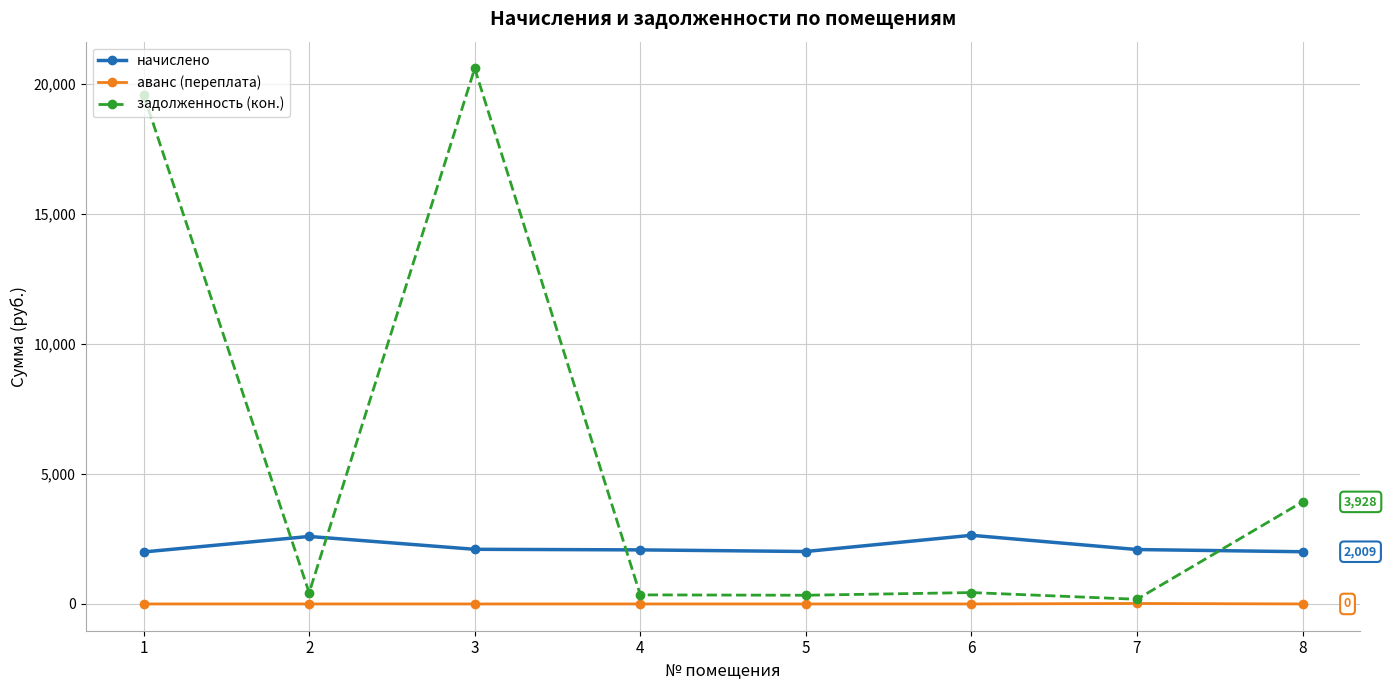

What is the total value across all series at 4?

2429.9